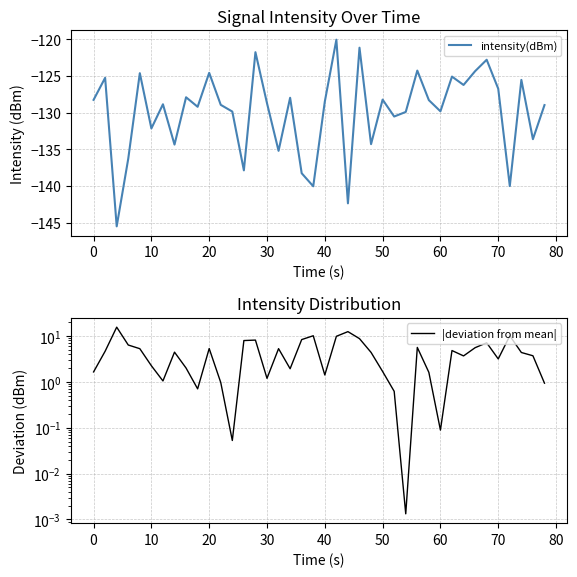

How many values in the intensity(dBm) series are below -128?

25